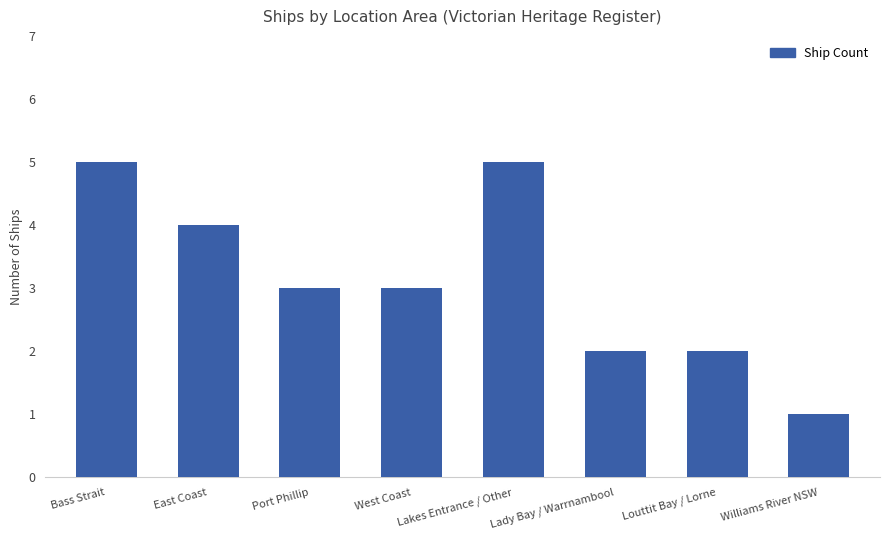

Which label corresponds to the smallest value in the chart?

Williams River NSW